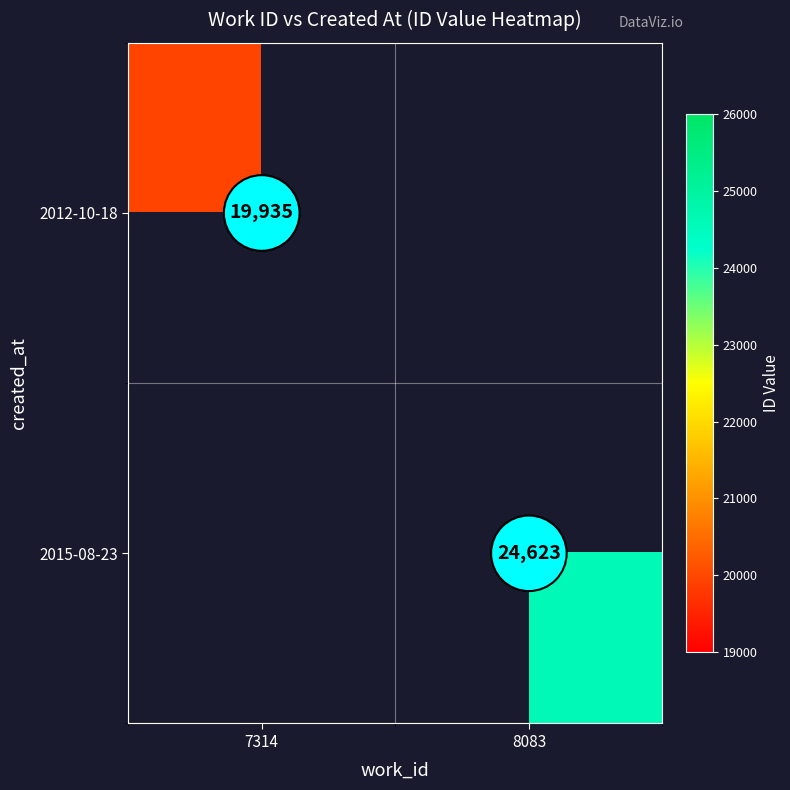

Is it true that 2012-10-18 equals 19935 at 7314?

True